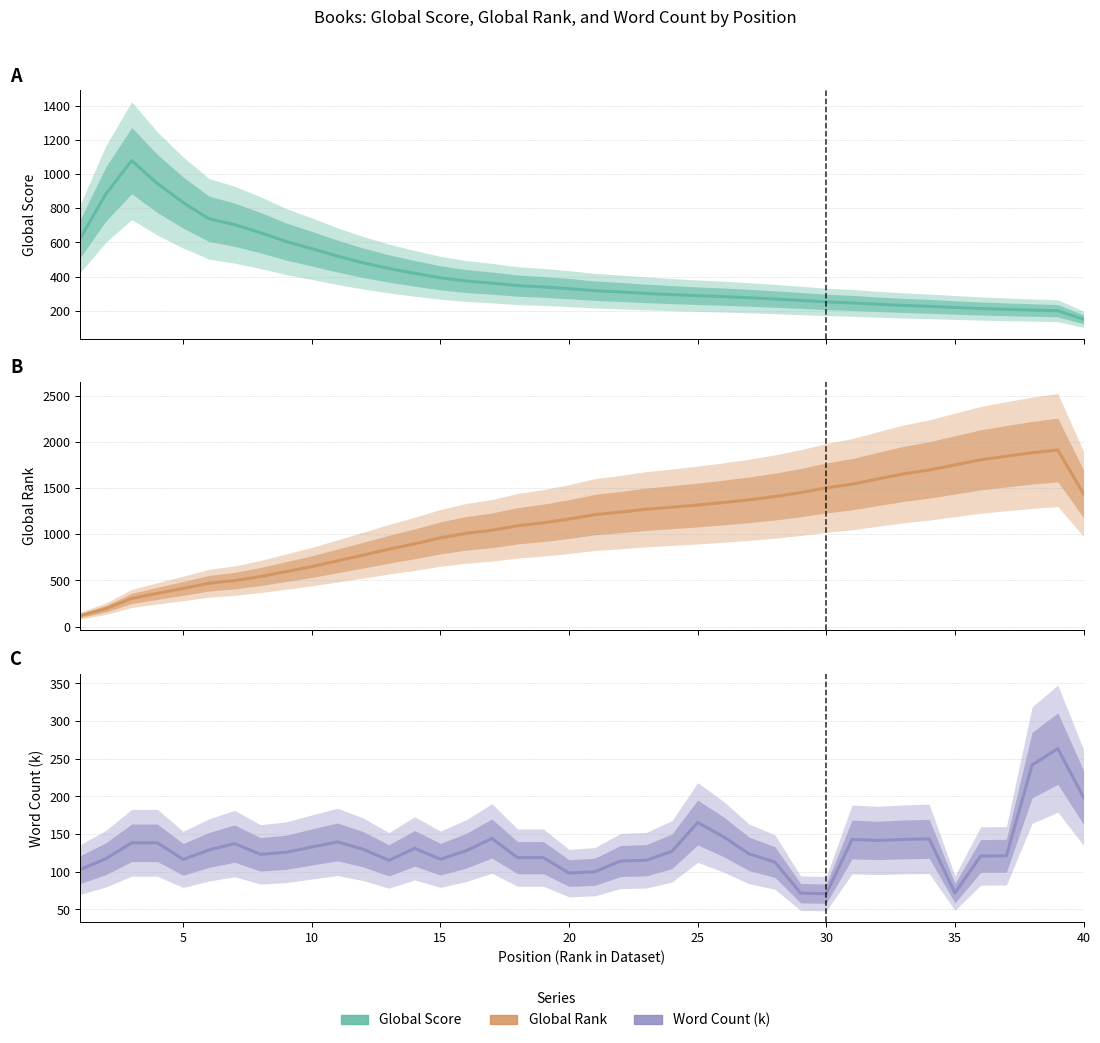

In Global Score, how many points are higher than both neighbors (excluding endpoints)?

1